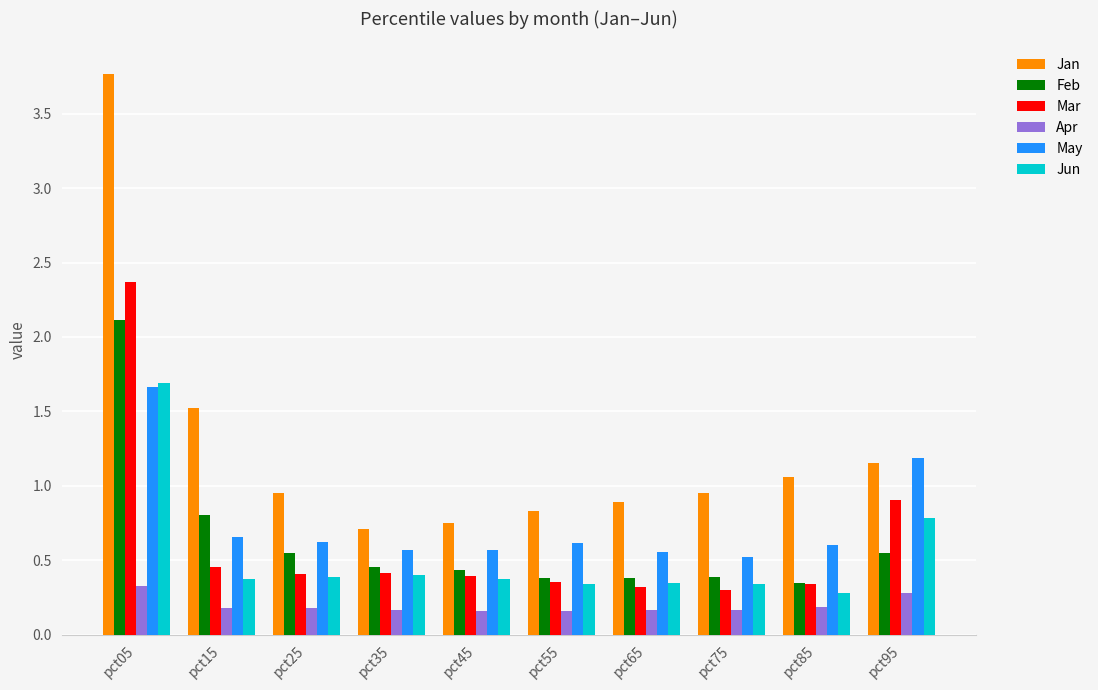

How many series are shown in this chart?

6